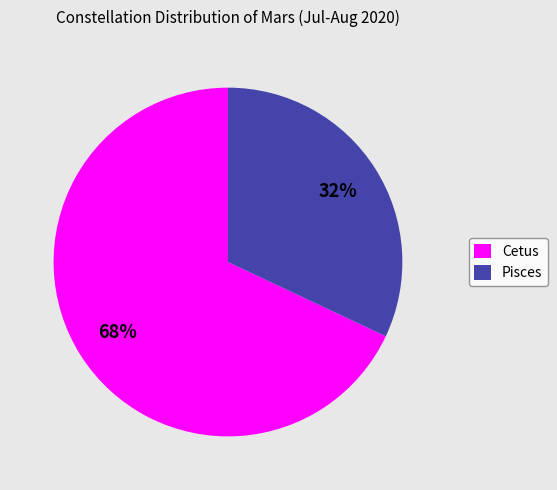

Which category has the smallest portion of the pie?

Pisces